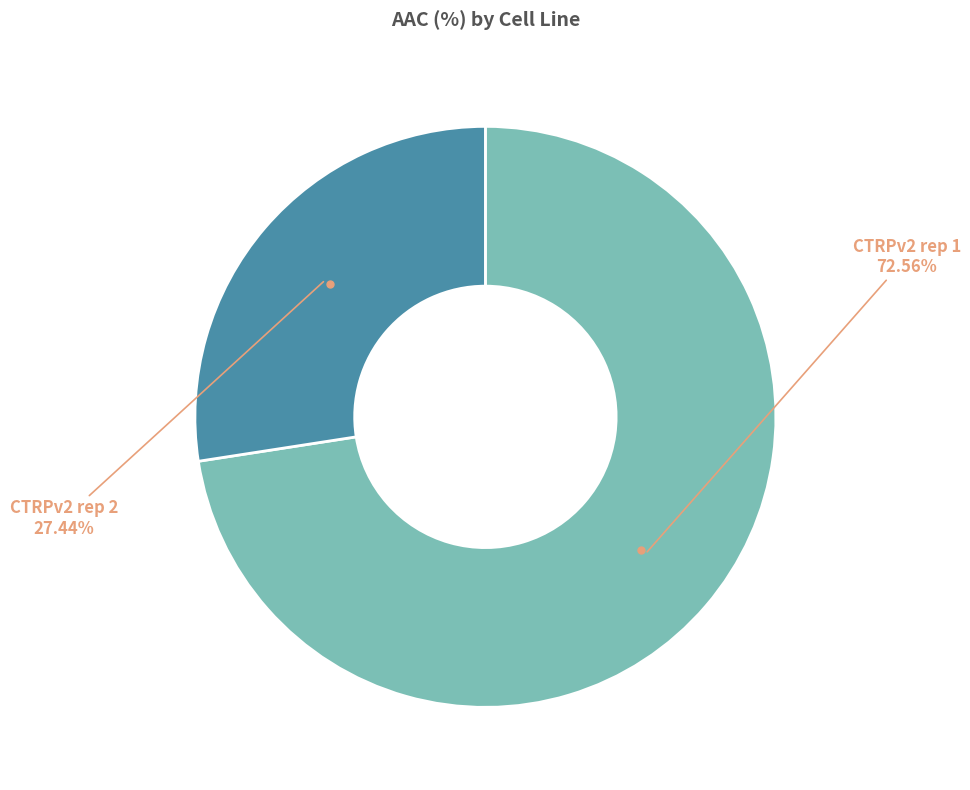

Rank the categories by value from highest to lowest.

CTRPv2 rep 1, CTRPv2 rep 2